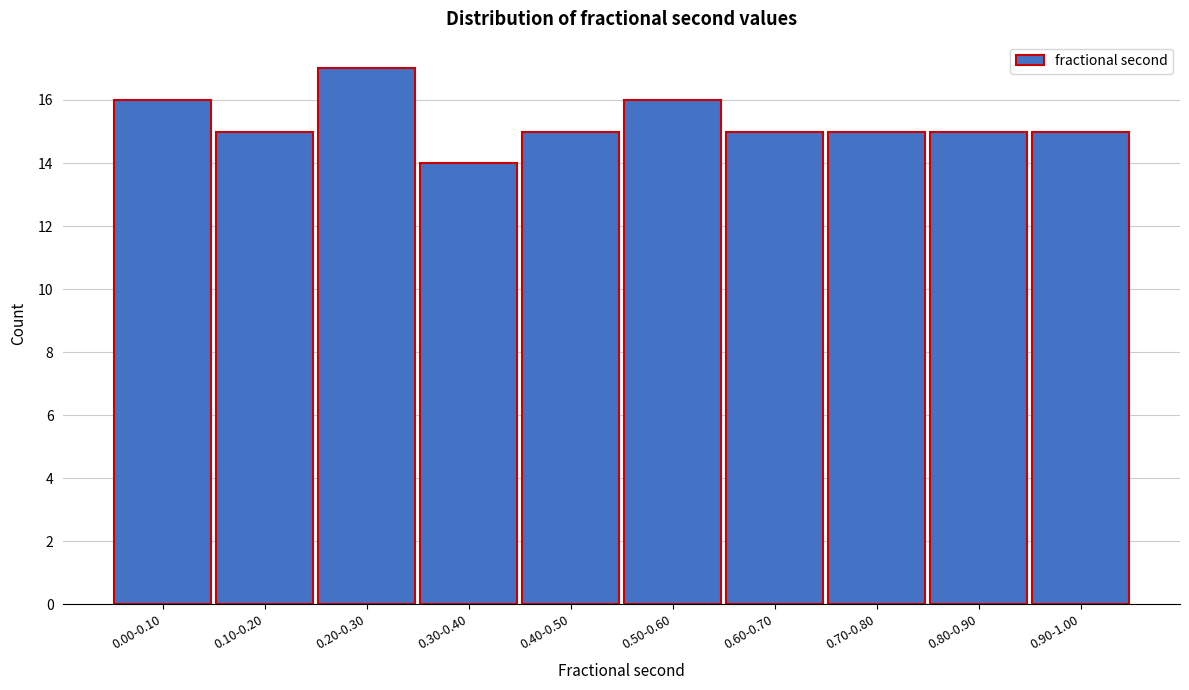

Reading left to right, transcribe all the data shown in this chart.

0.00-0.10=16	0.10-0.20=15	0.20-0.30=17	0.30-0.40=14	0.40-0.50=15	0.50-0.60=16	0.60-0.70=15	0.70-0.80=15	0.80-0.90=15	0.90-1.00=15